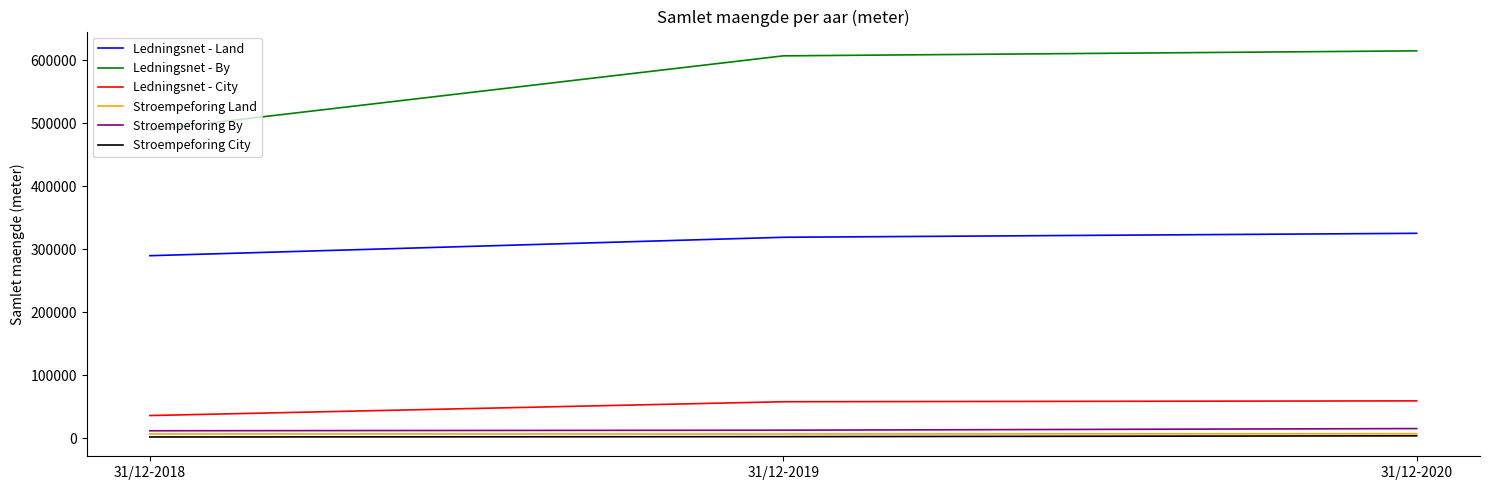

At which label does Ledningsnet - City first exceed 57949?

31/12-2019